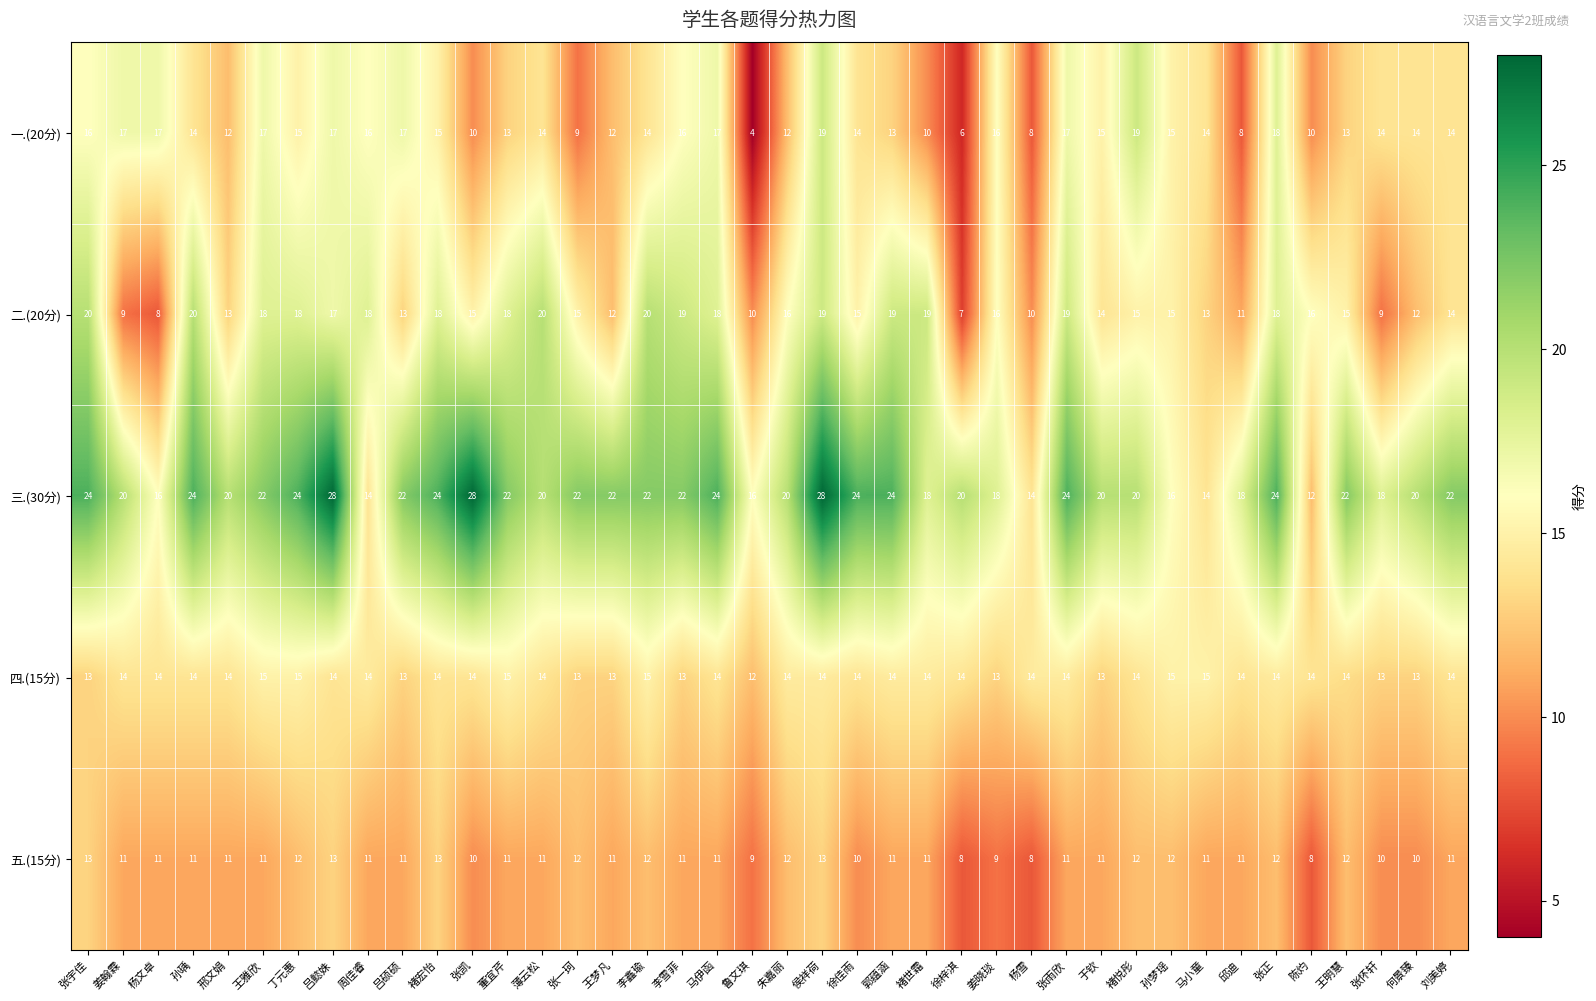

Which series has the largest total across all categories?

三.(30分)